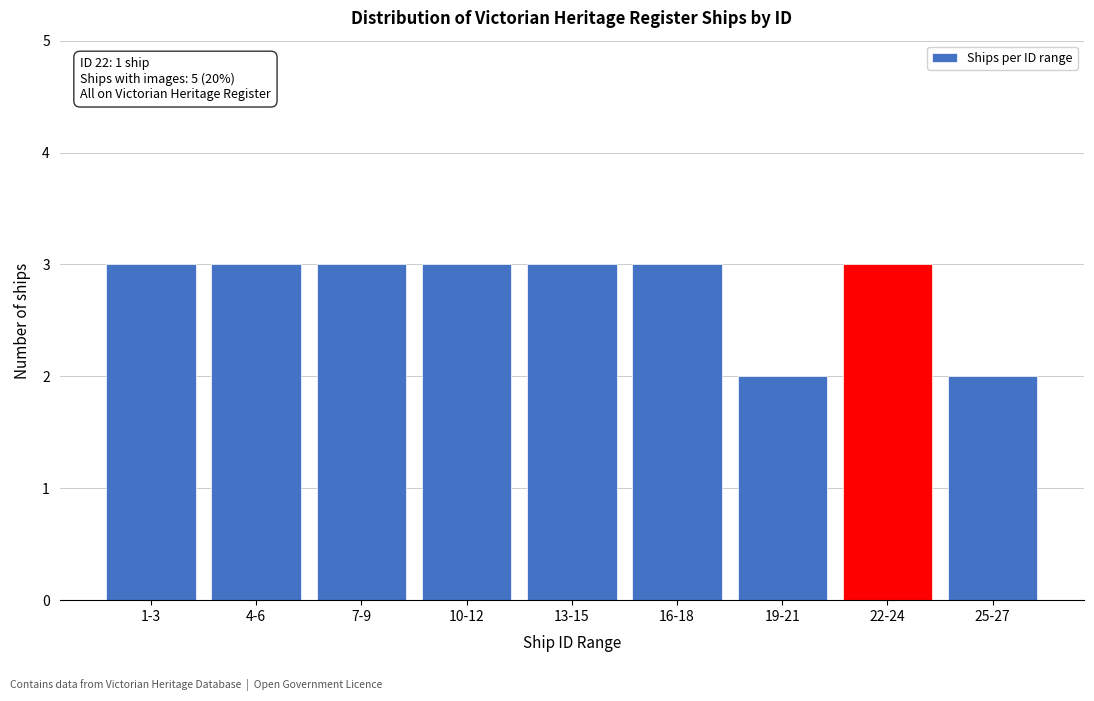

Reading left to right, transcribe all the data shown in this chart.

3	3	3	3	3	3	2	3	2